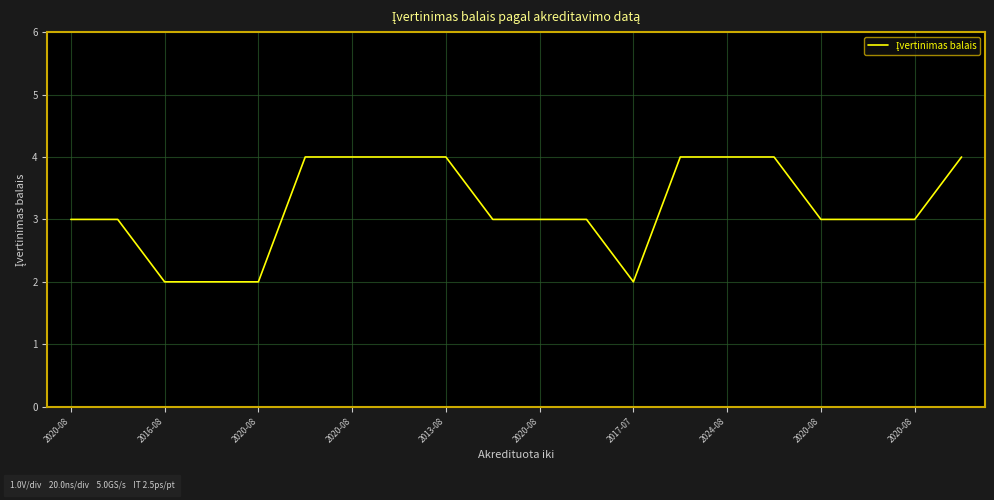

Reading left to right, what are all the values shown in this chart?

3	3	2	2	2	4	4	4	4	3	3	3	2	4	4	4	3	3	3	4